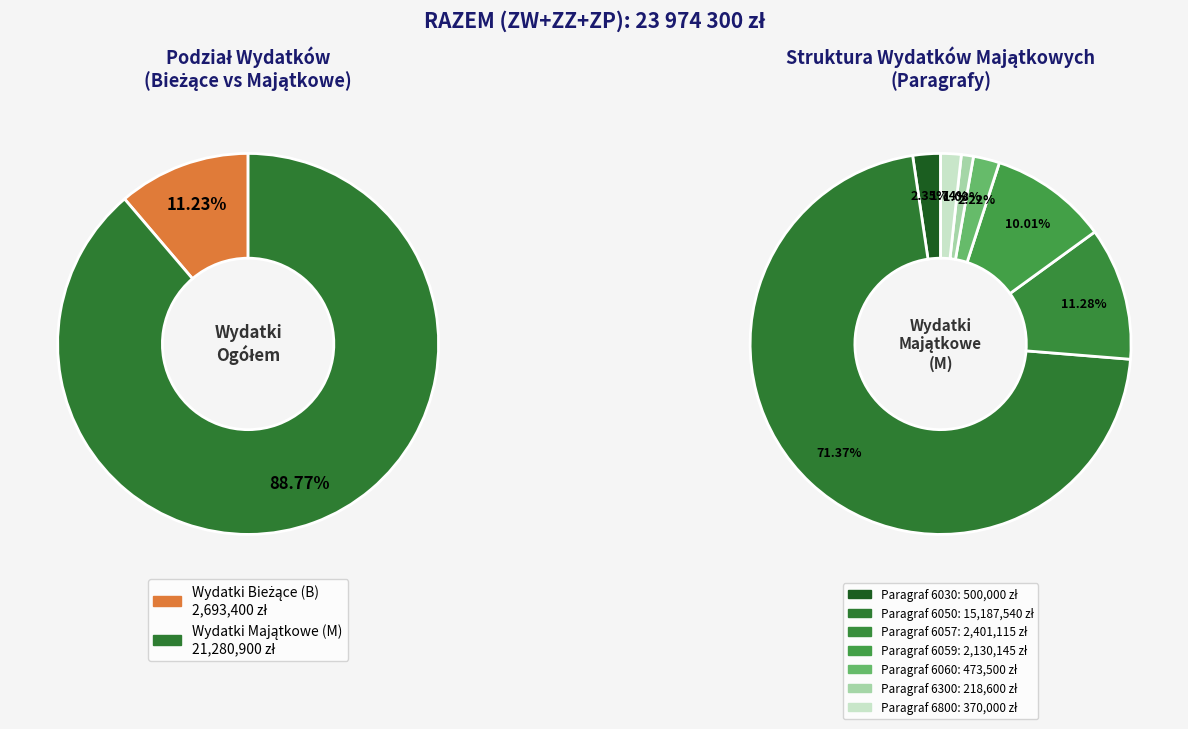

Which category has the smallest portion of the pie?

wydatki bieżące (B)